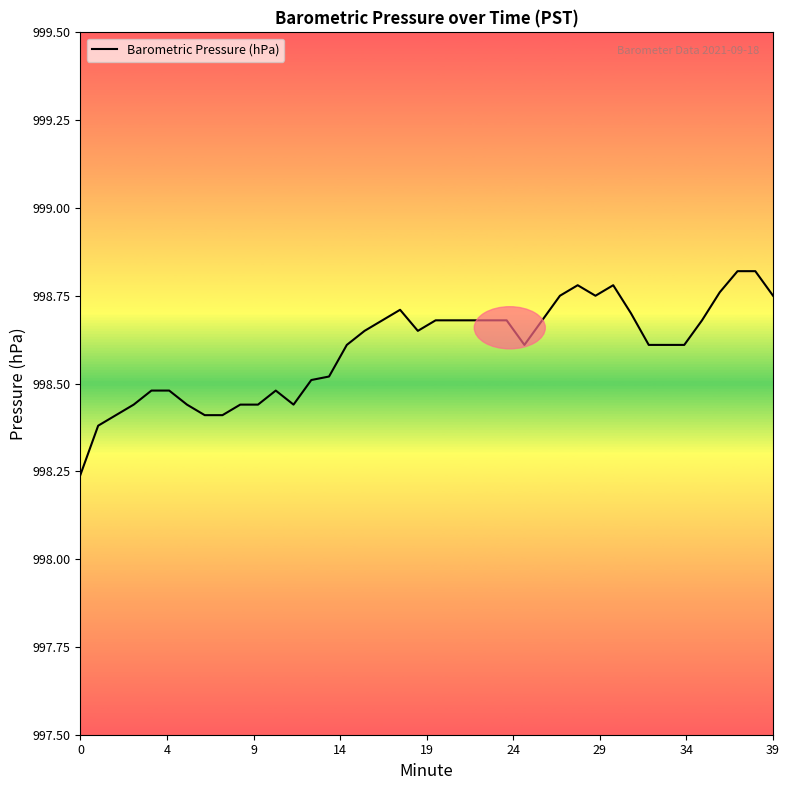

What is the value of the 19th point from the left?

998.7